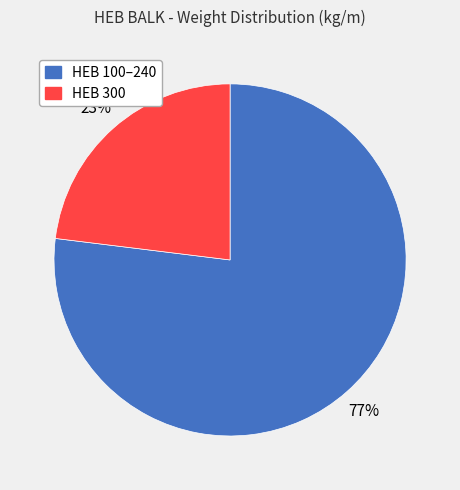

What is the smallest slice in the pie chart?

HEB 300